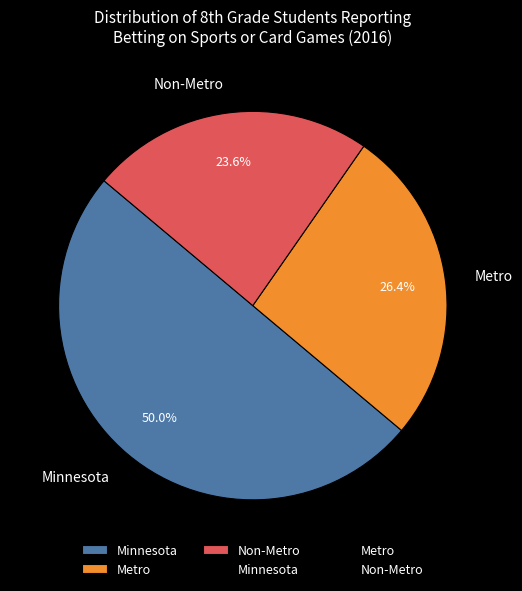

Is Metro the majority of the pie?

No